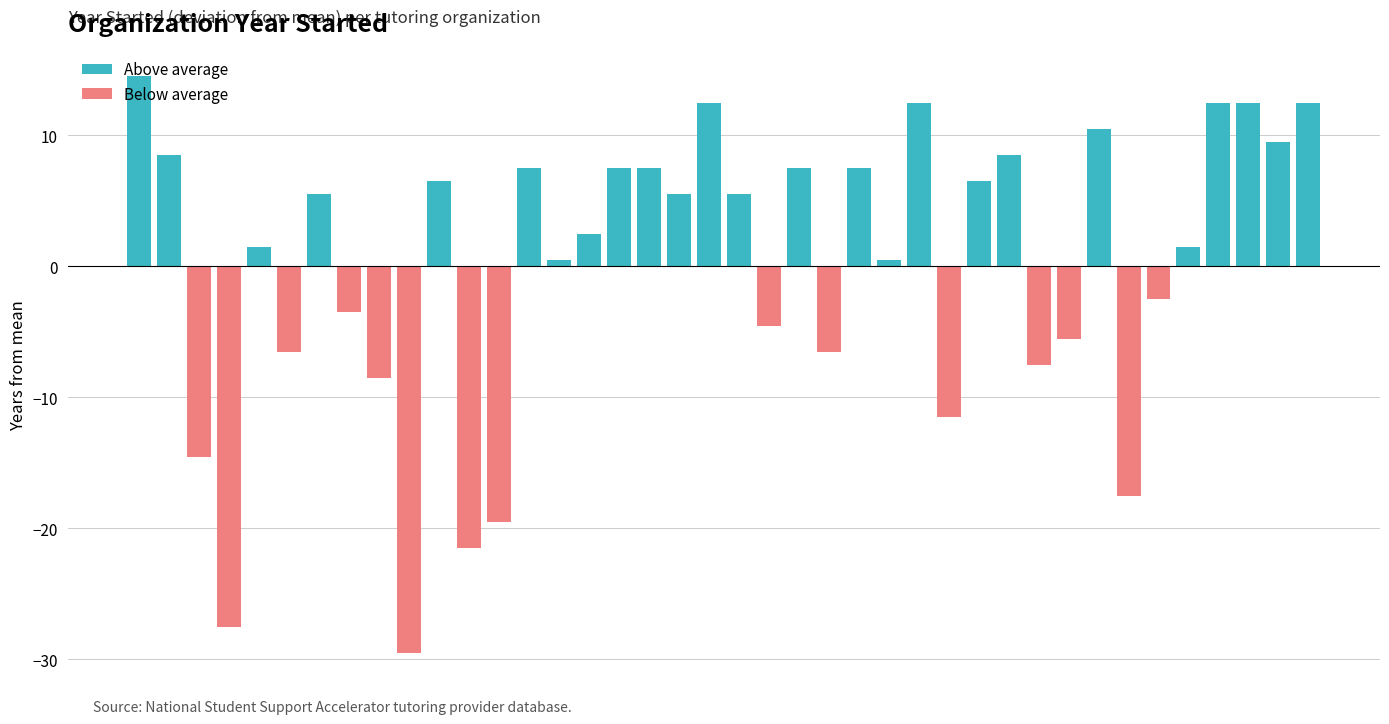

What is the sum of all Above average values?

186.9